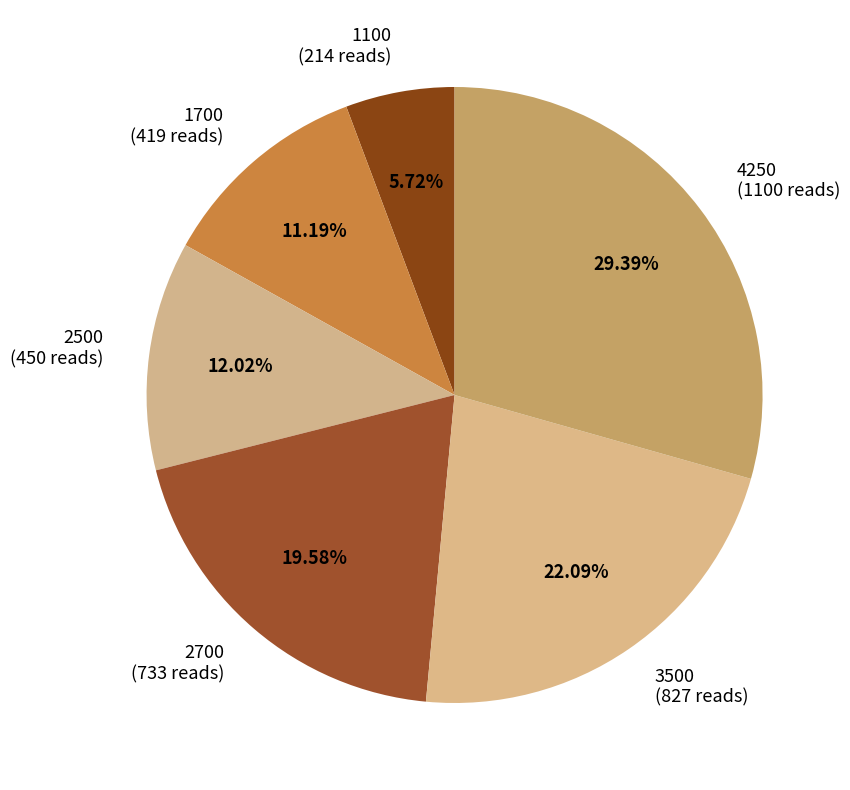

To the nearest percent, what is the difference between the largest and smallest slice percentages?

24%